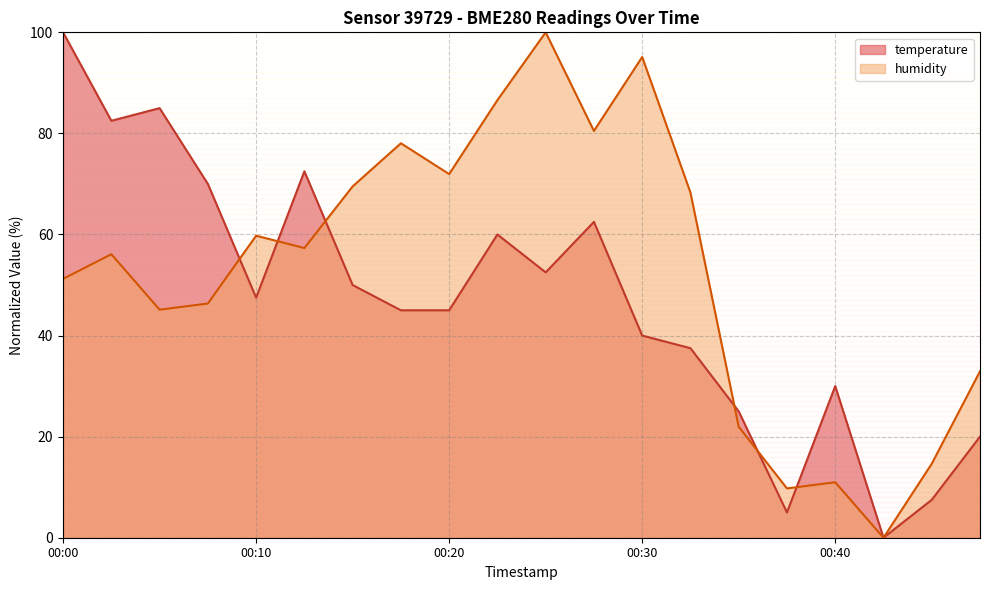

Is the value of temperature at 00:35 greater than the value of humidity at 00:25?

No